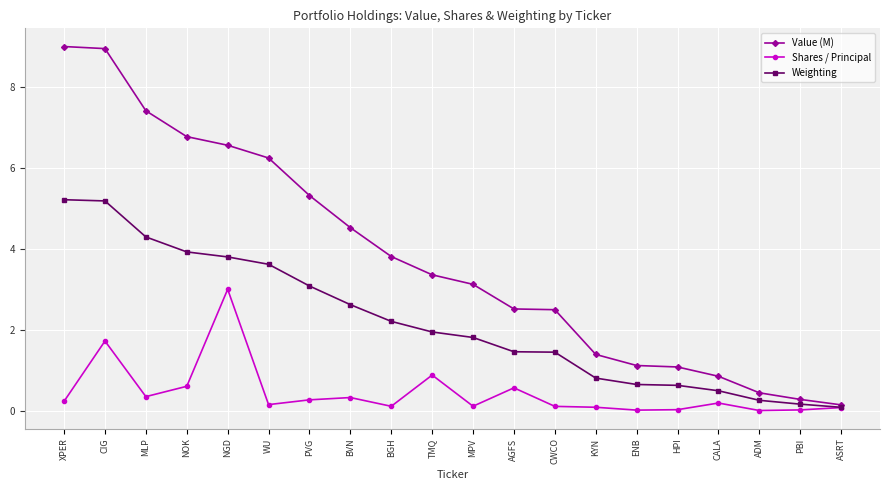

What is the greatest value displayed?

9.0